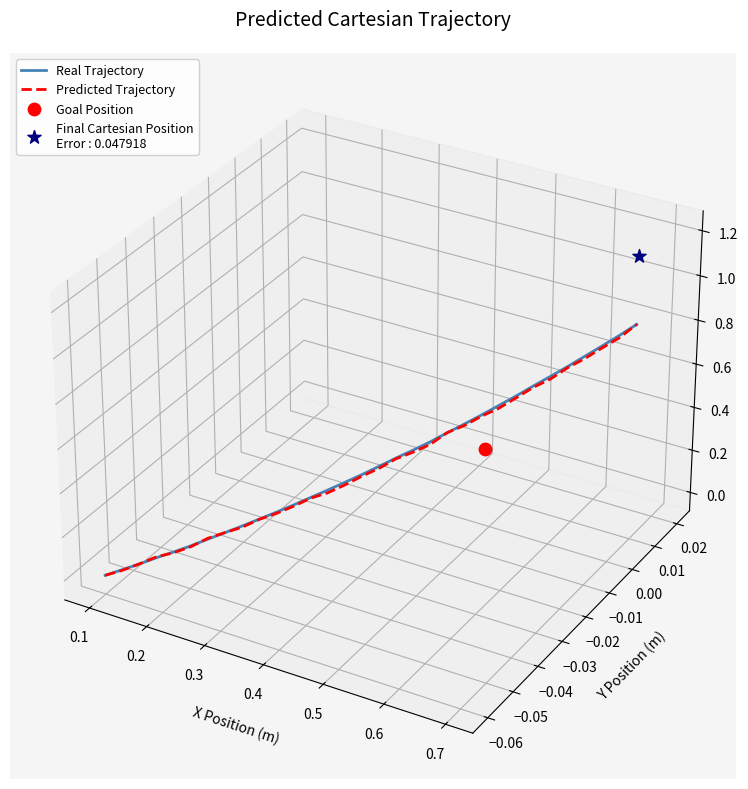

Which series has the largest total across all categories?

Real Trajectory